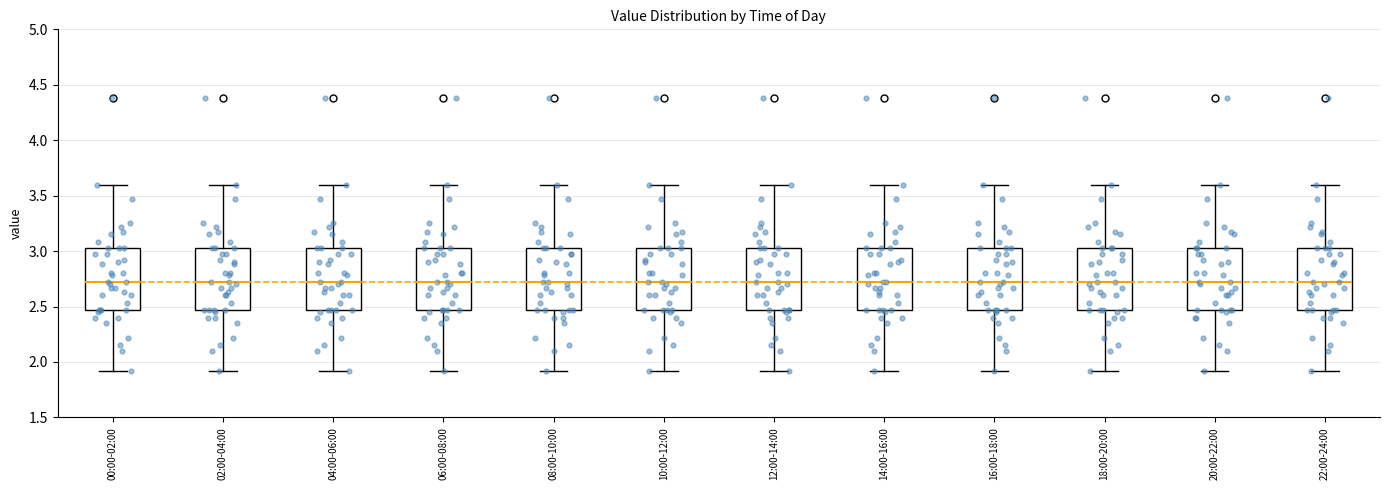

Reading left to right, transcribe this box plot: for each box, give where its median line is, the range the box spans, and where its two whiskers end, as read against the y-axis. The values are not printed on the chart, so give them approximately, as read against the axis.

00:00-02:00: median 2.70, box 2.45 to 3.05, whiskers 1.90 to 3.60
02:00-04:00: median 2.70, box 2.45 to 3.05, whiskers 1.90 to 3.60
04:00-06:00: median 2.70, box 2.45 to 3.05, whiskers 1.90 to 3.60
06:00-08:00: median 2.70, box 2.45 to 3.05, whiskers 1.90 to 3.60
08:00-10:00: median 2.70, box 2.45 to 3.05, whiskers 1.90 to 3.60
10:00-12:00: median 2.70, box 2.45 to 3.05, whiskers 1.90 to 3.60
12:00-14:00: median 2.70, box 2.45 to 3.05, whiskers 1.90 to 3.60
14:00-16:00: median 2.70, box 2.45 to 3.05, whiskers 1.90 to 3.60
16:00-18:00: median 2.70, box 2.45 to 3.05, whiskers 1.90 to 3.60
18:00-20:00: median 2.70, box 2.45 to 3.05, whiskers 1.90 to 3.60
20:00-22:00: median 2.70, box 2.45 to 3.05, whiskers 1.90 to 3.60
22:00-24:00: median 2.70, box 2.45 to 3.05, whiskers 1.90 to 3.60